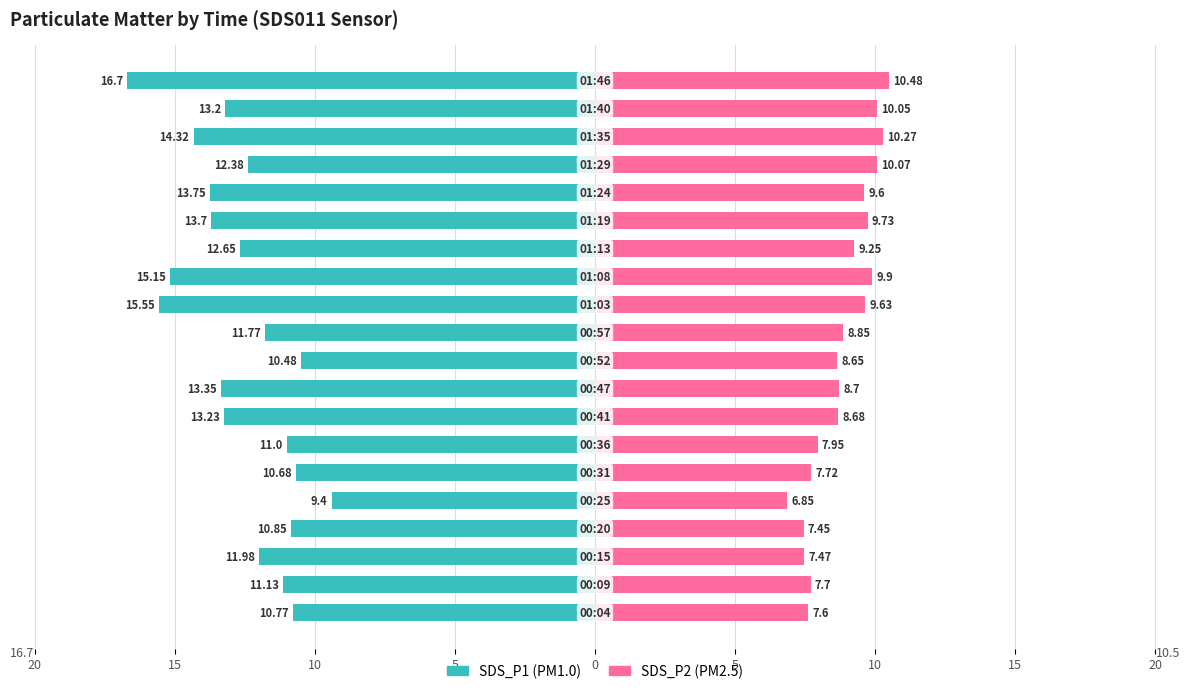

What is the label of the 18th bar from the right?

15